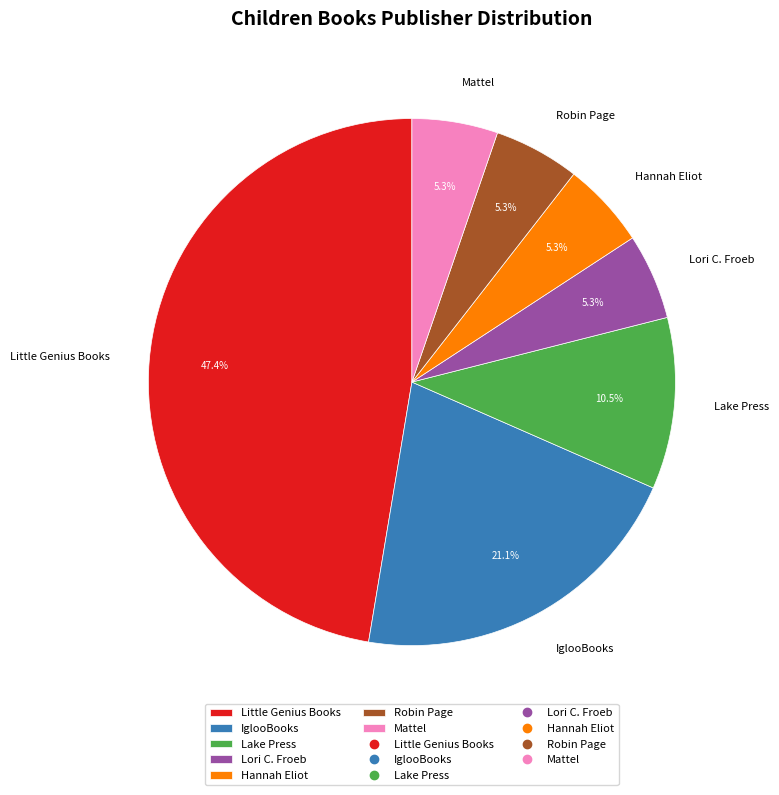

What is the largest slice in the pie chart?

Little Genius Books